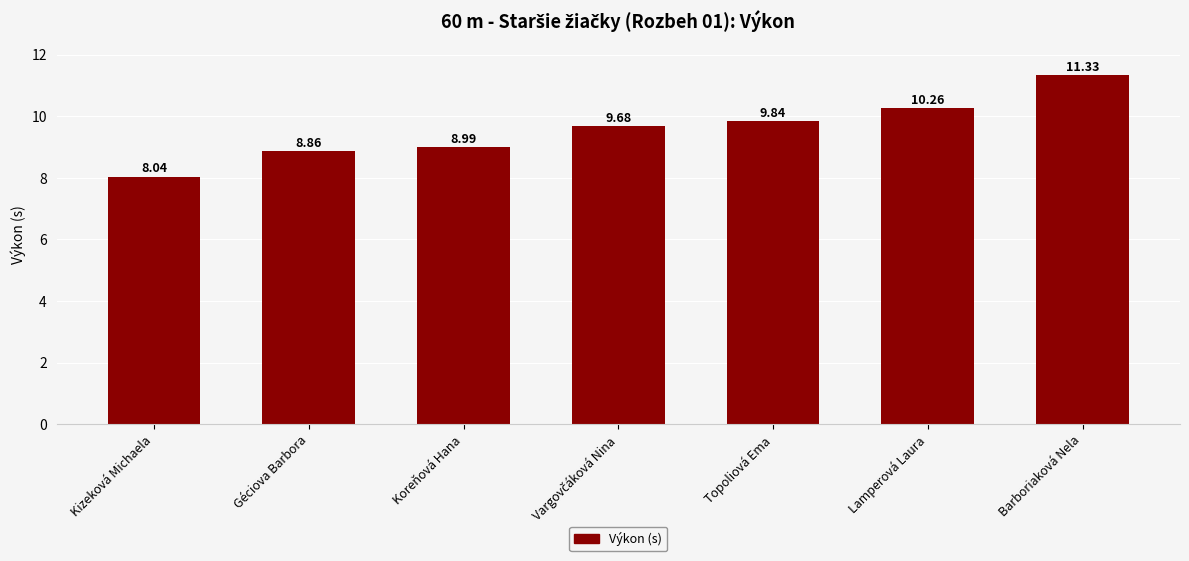

At which category does the chart reach its minimum across all series?

Kizeková Michaela